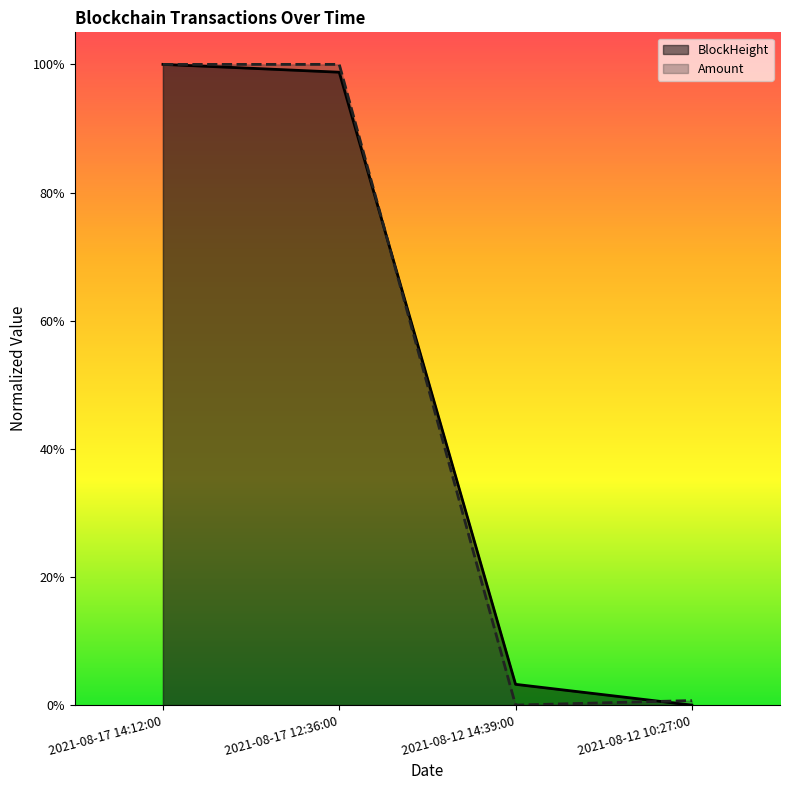

At which label is BlockHeight closest to 0?

2021-08-12 10:27:00